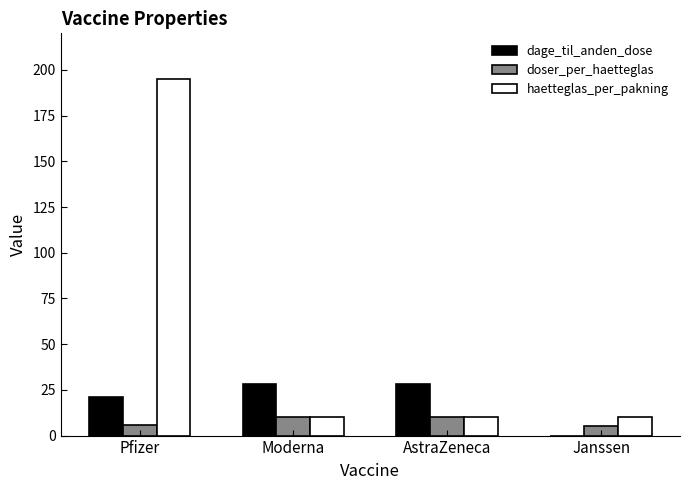

Which series changed the most between AstraZeneca and Janssen?

dage_til_anden_dose